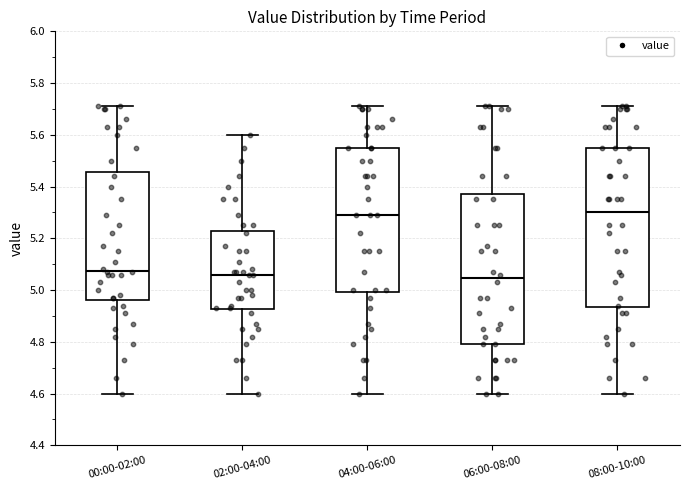

Which box is the tallest, from its lower edge to its upper edge?

08:00-10:00